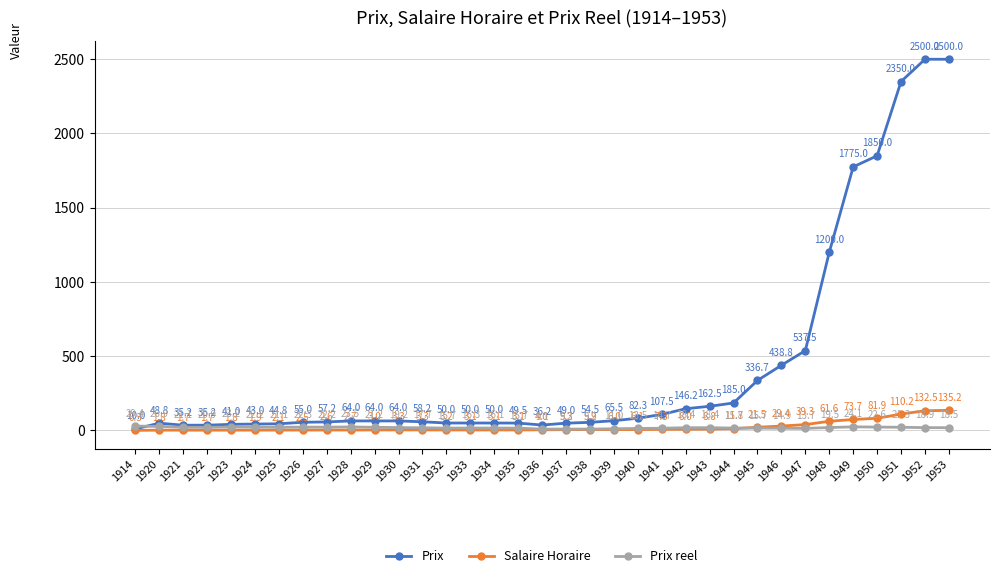

Where is the first local maximum for Prix reel?

1923